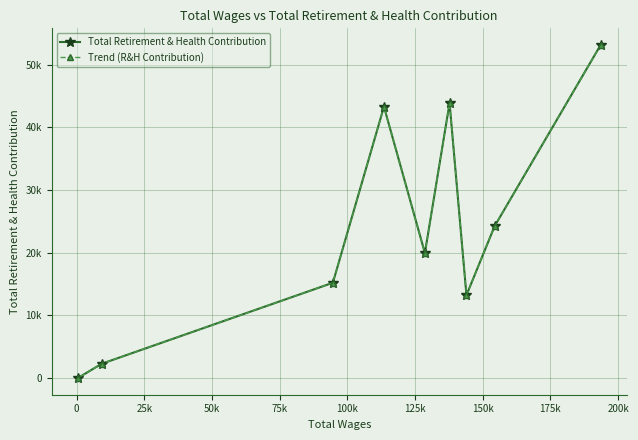

How many data points does each series have?

9